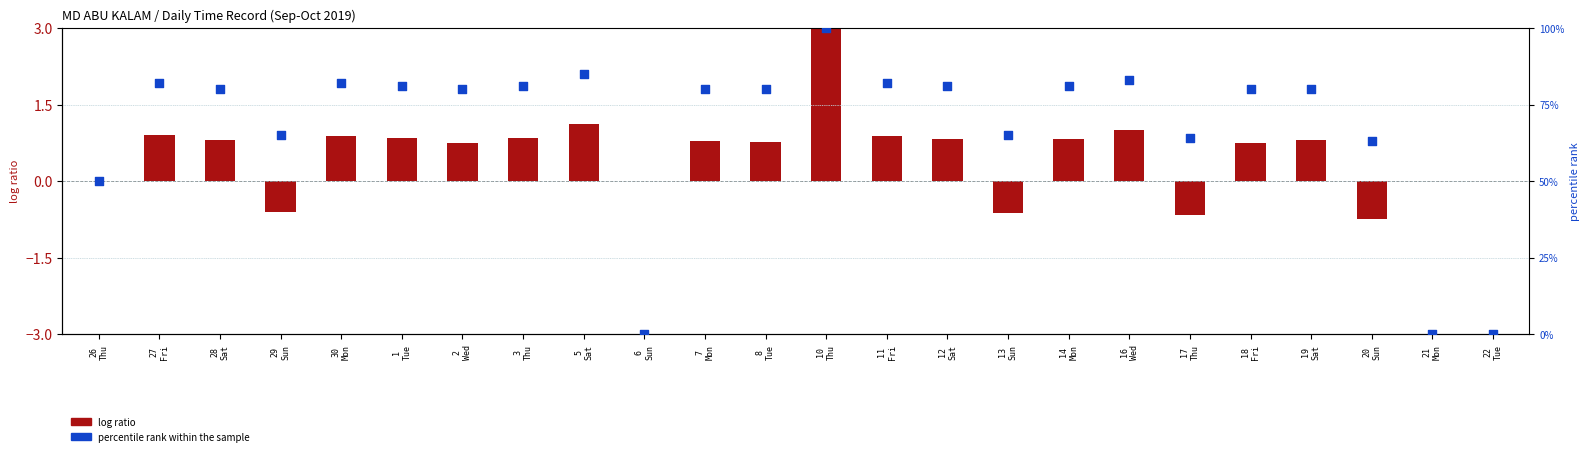

At which category is the sum across all series the highest?

10
Thu